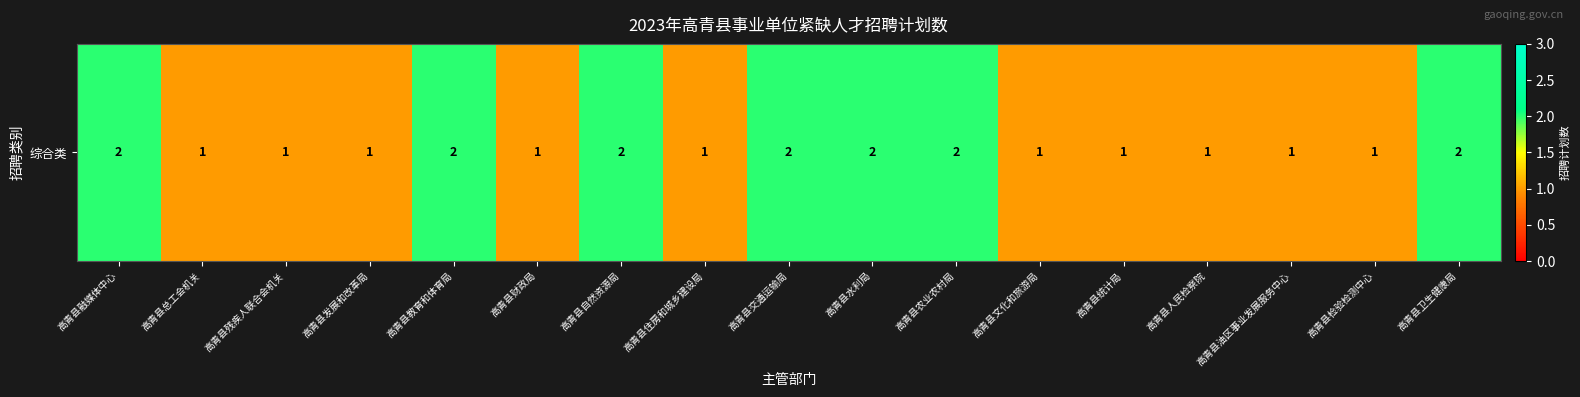

Reading right to left, extract all data points from this chart.

2	1	1	1	1	1	2	2	2	1	2	1	2	1	1	1	2